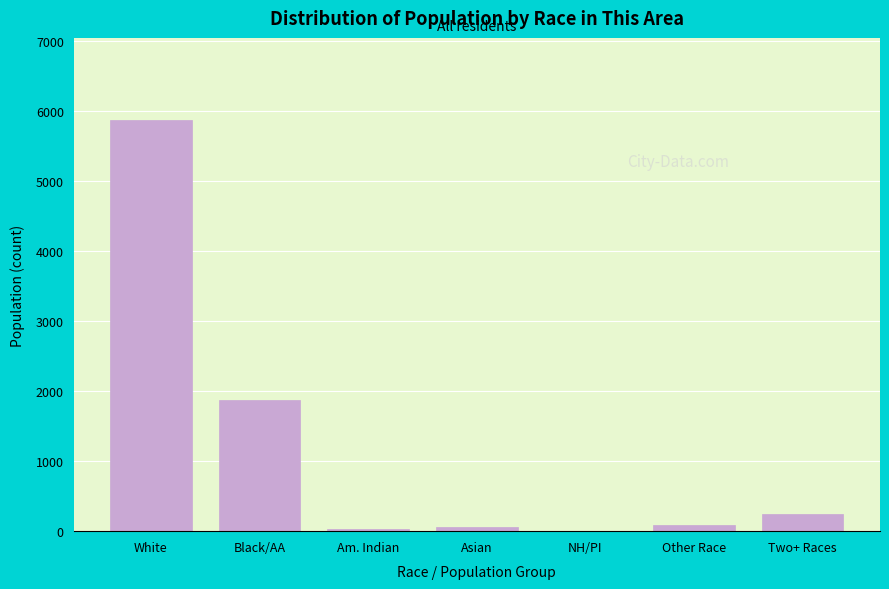

What is the sum of all values?

8182